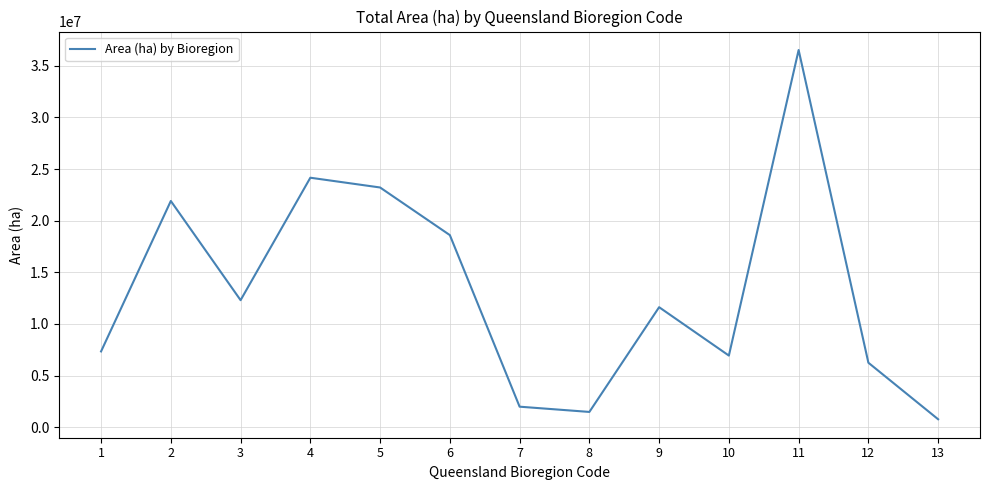

How many lines are shown in the chart?

1